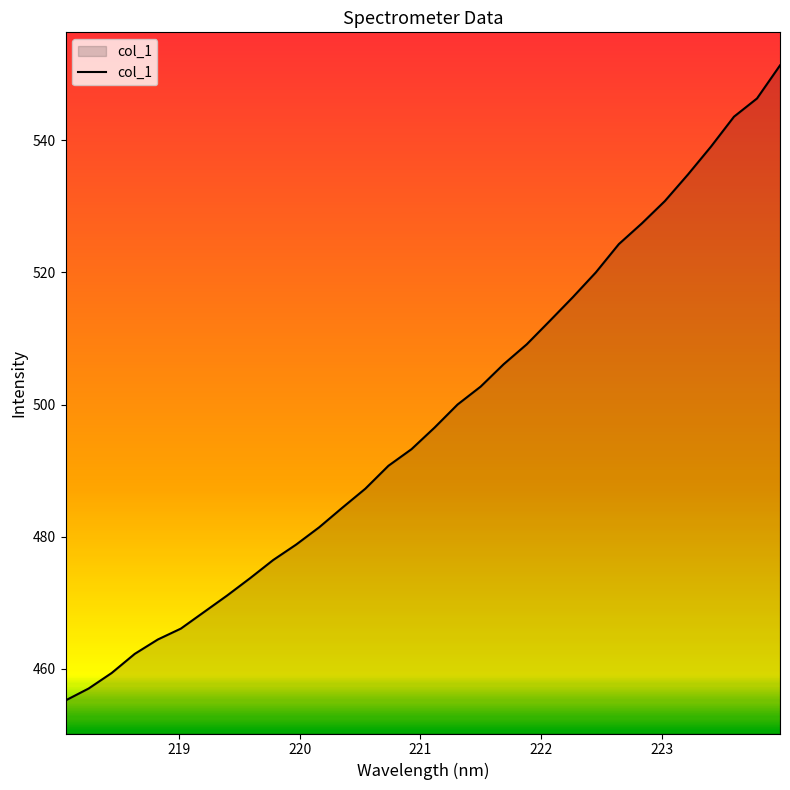

What is the smallest value displayed?

455.2